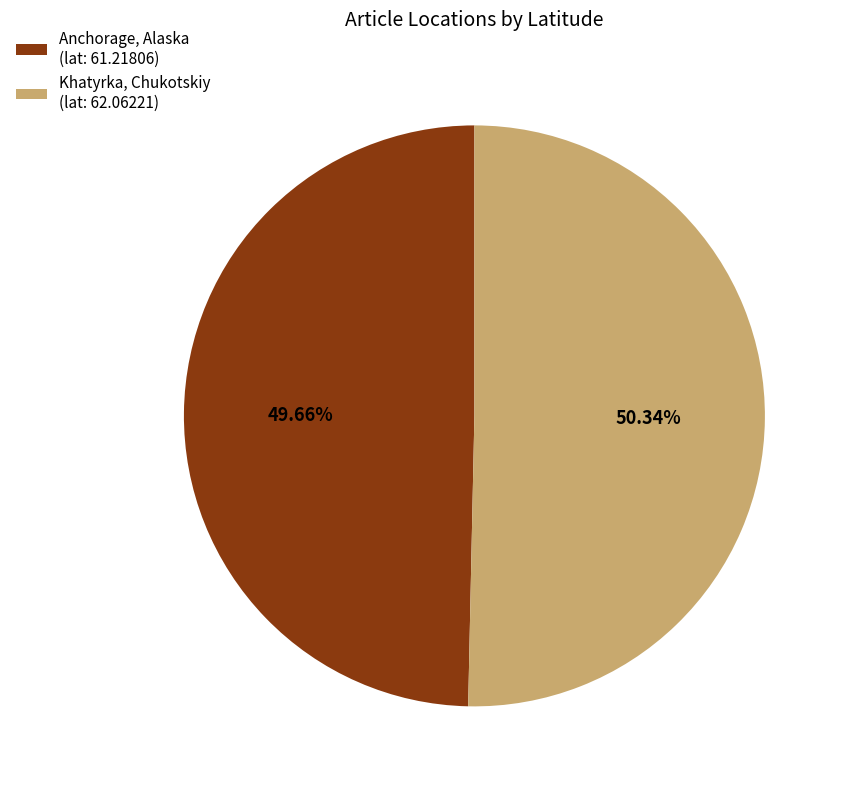

Combined, do Anchorage, Alaska (lat: 61.21806) and Khatyrka, Chukotskiy (lat: 62.06221) account for over 50%?

Yes